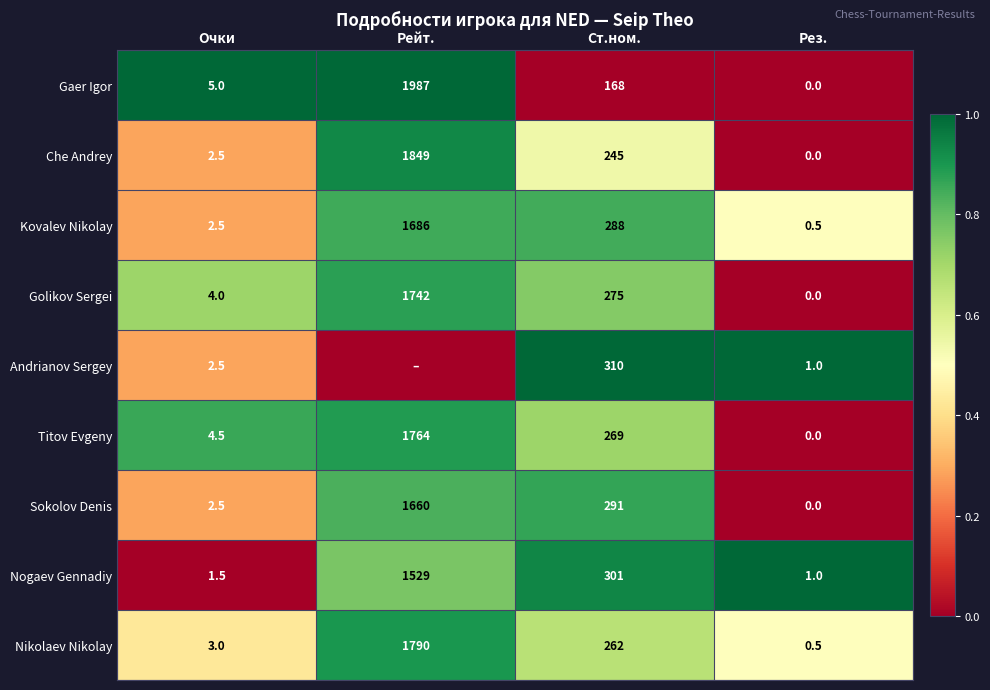

What is the difference between the maximum and minimum values in the Nogaev Gennadiy series?

1528.0